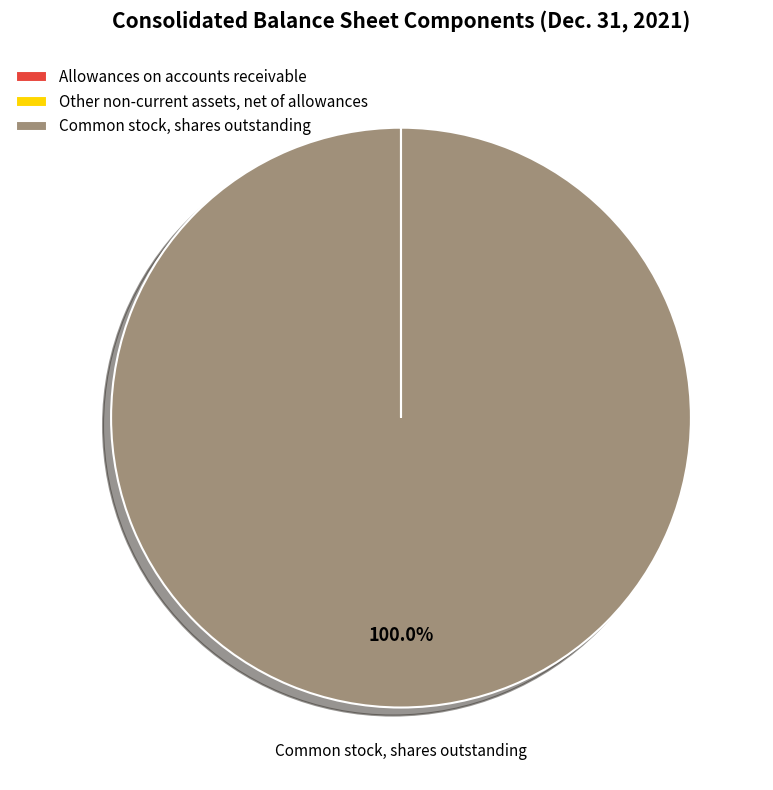

Is there any slice that represents more than half of the pie?

Yes